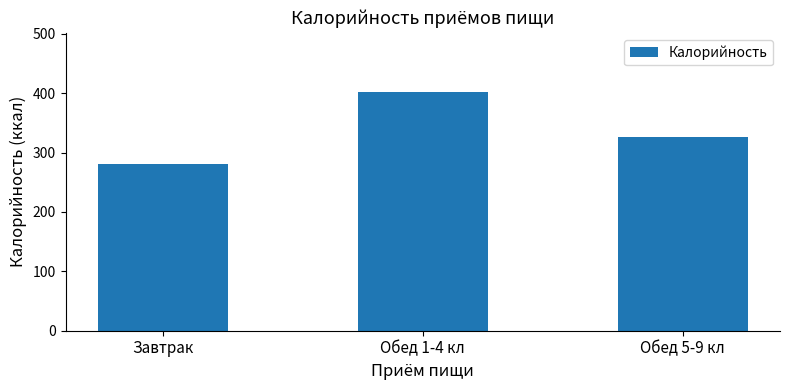

What is the label of the 3rd bar from the left?

Обед 5-9 кл